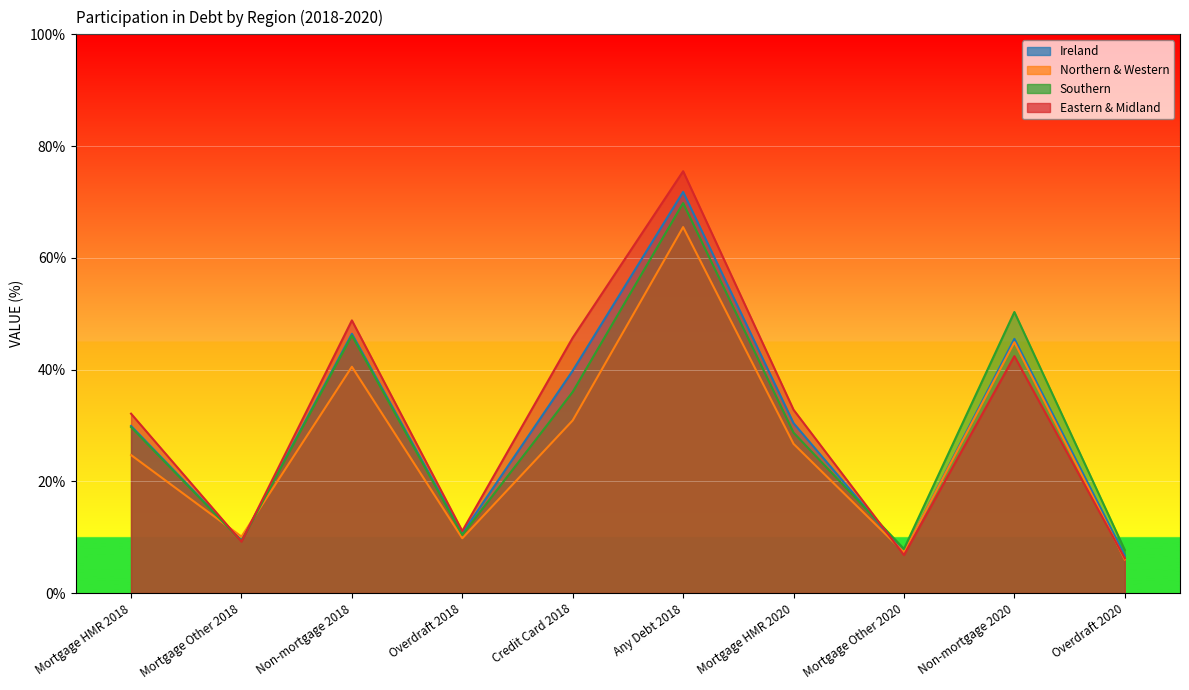

The value of Southern at Overdraft 2018 is 10.4. True or false?

True